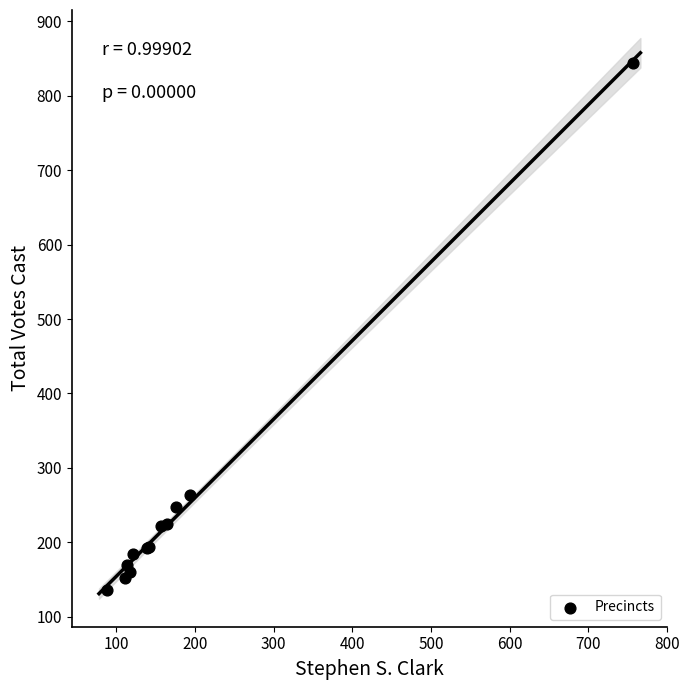

What Y value in the scatter plot is closest to 490?

264